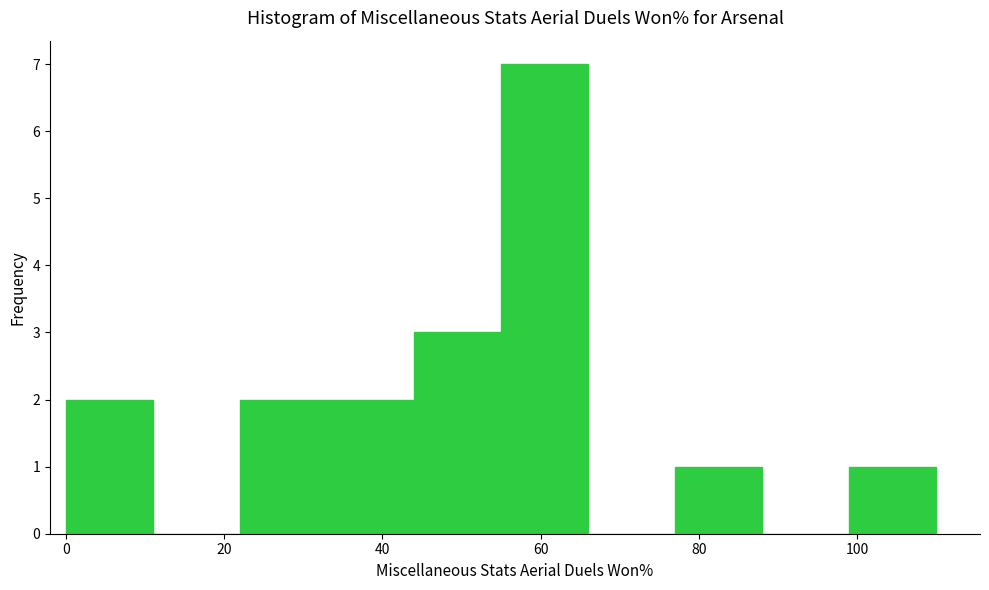

What is the height of the bar covering 44 to 55 on the x-axis? Neither the bar edges nor the heights are printed on the chart, so give them approximately, as read against the axes.

3